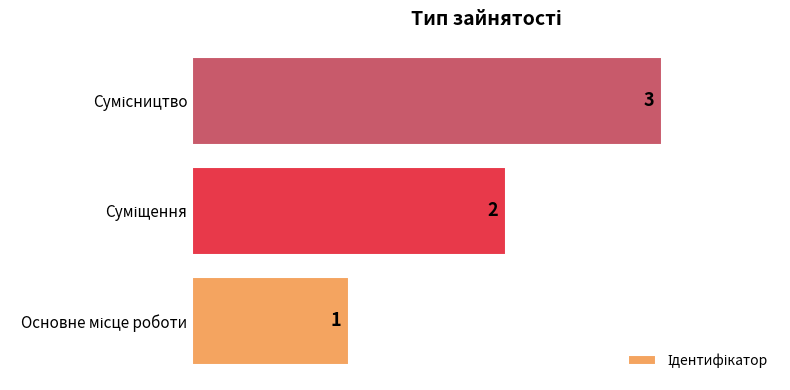

How many values are between 1 and 3?

3